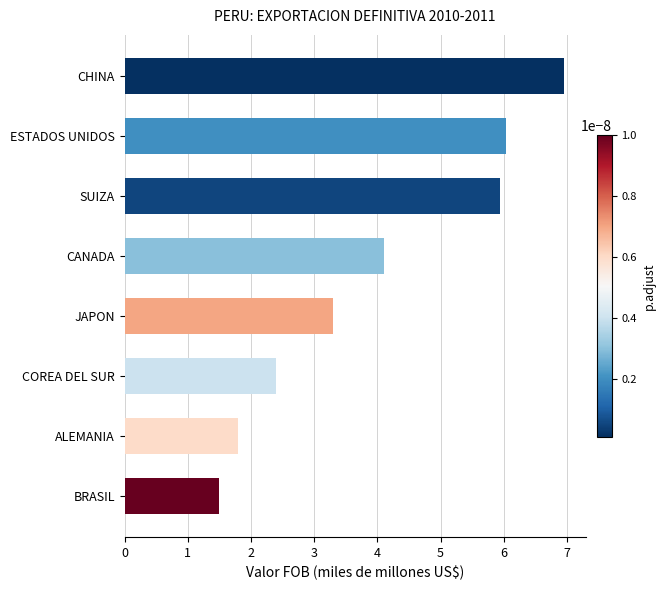

How many data points does each series have?

8